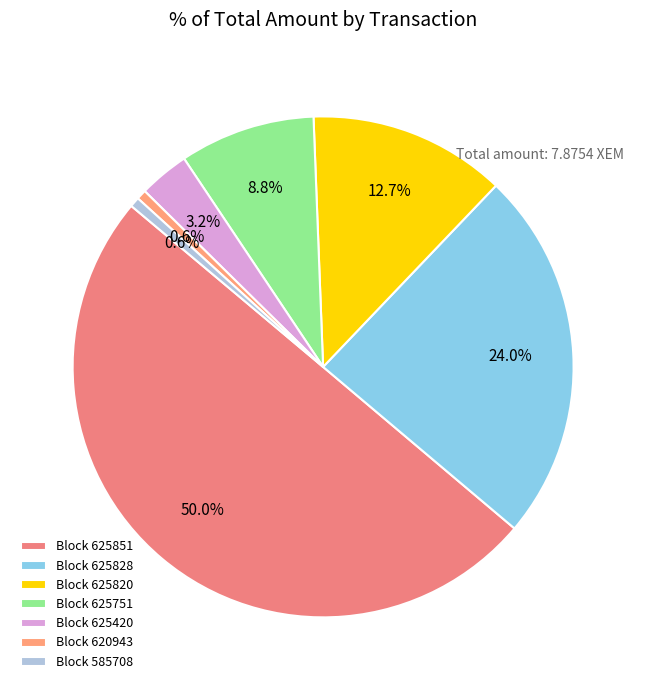

Which category has the biggest portion of the pie?

Block 625851